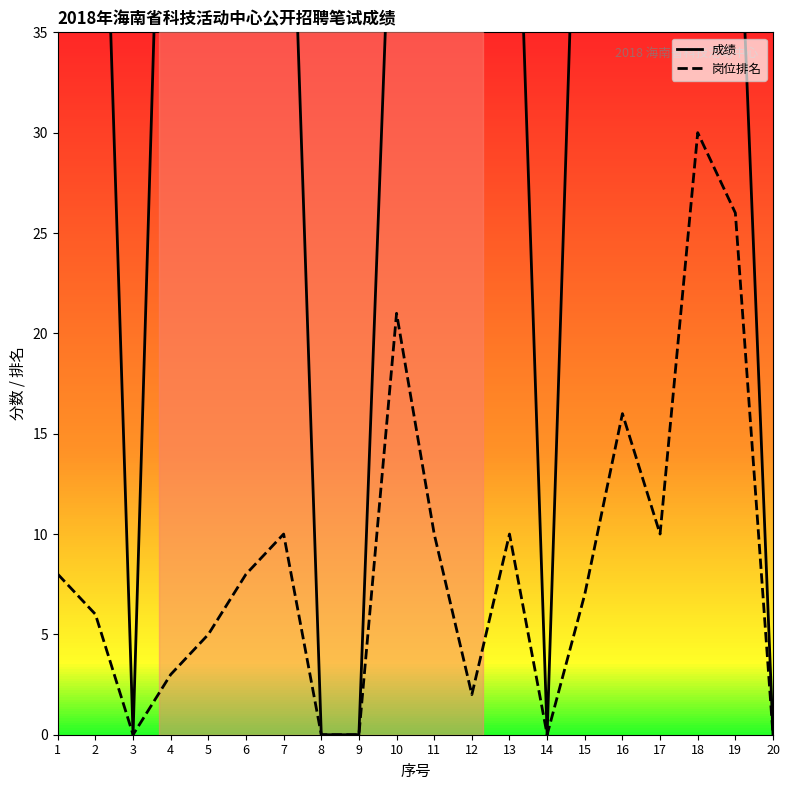

At which category is the sum across all series the highest?

18